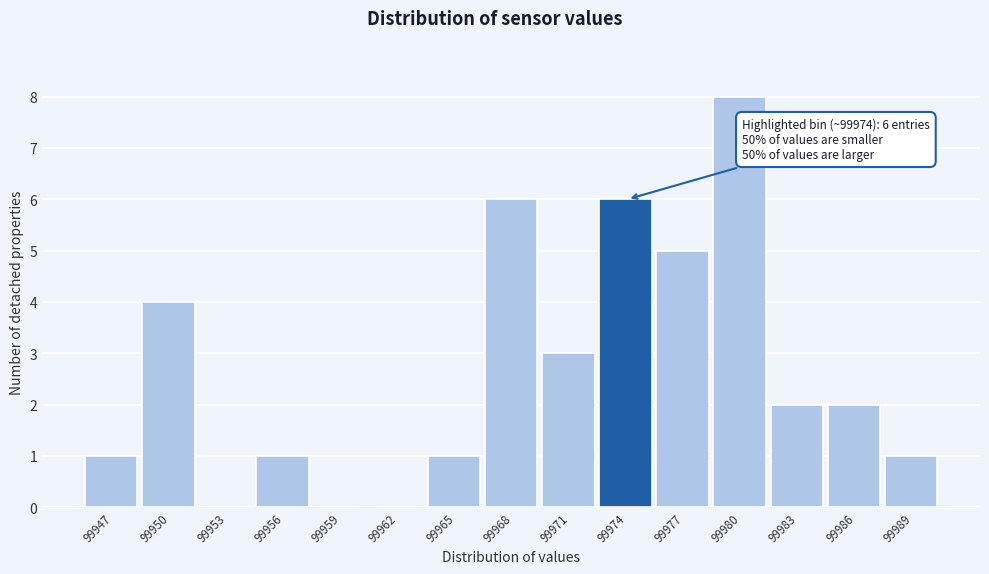

Over which range of the x-axis is the bar tallest?

99978.5 to 99981.5